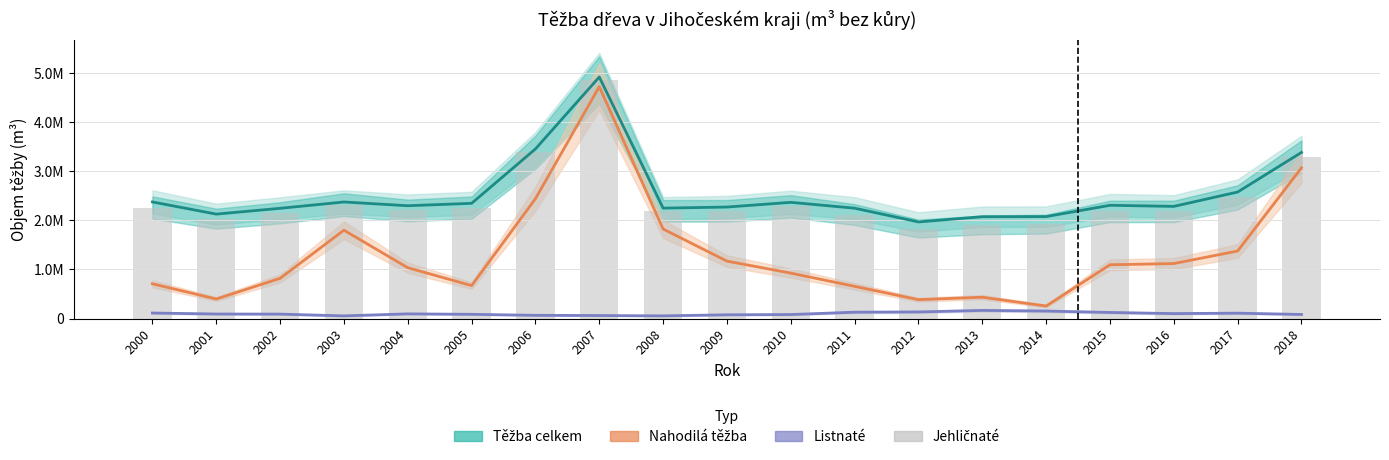

What are all the series names shown in the legend?

Těžba celkem, Nahodilá těžba, Listnaté, Jehličnaté